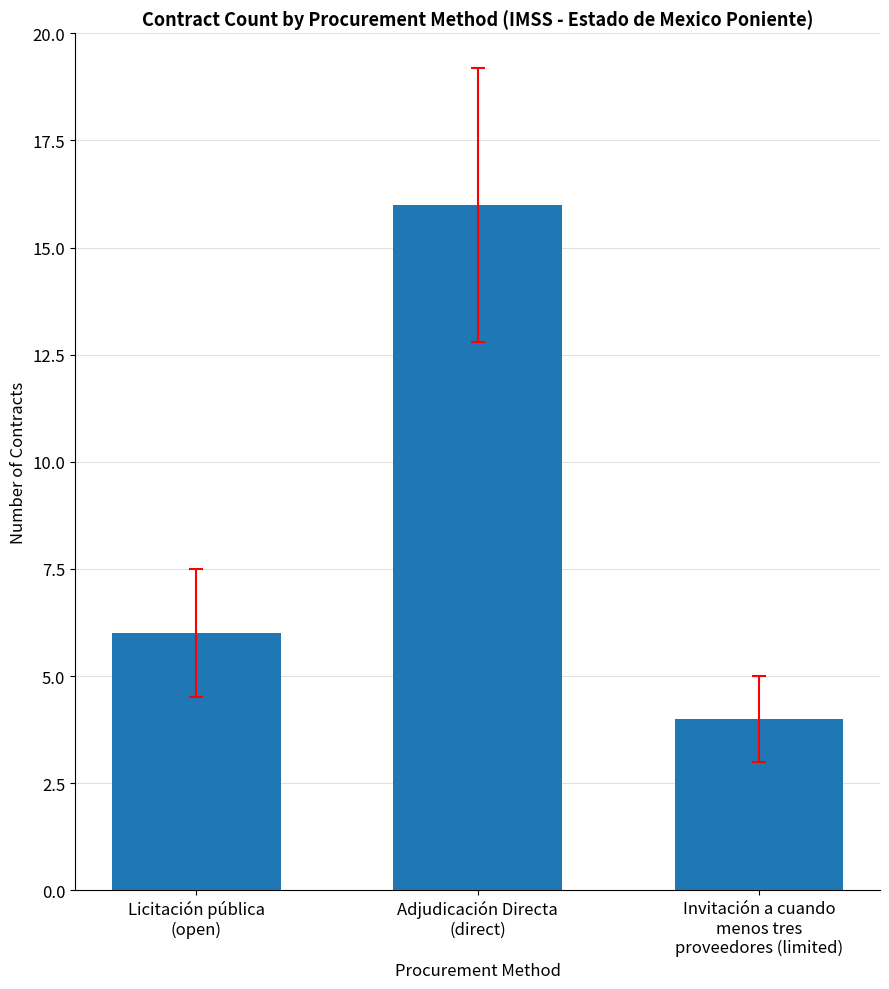

List the labels in order of value, largest first.

Adjudicación Directa
(direct), Licitación pública
(open), Invitación a cuando
menos tres
proveedores (limited)